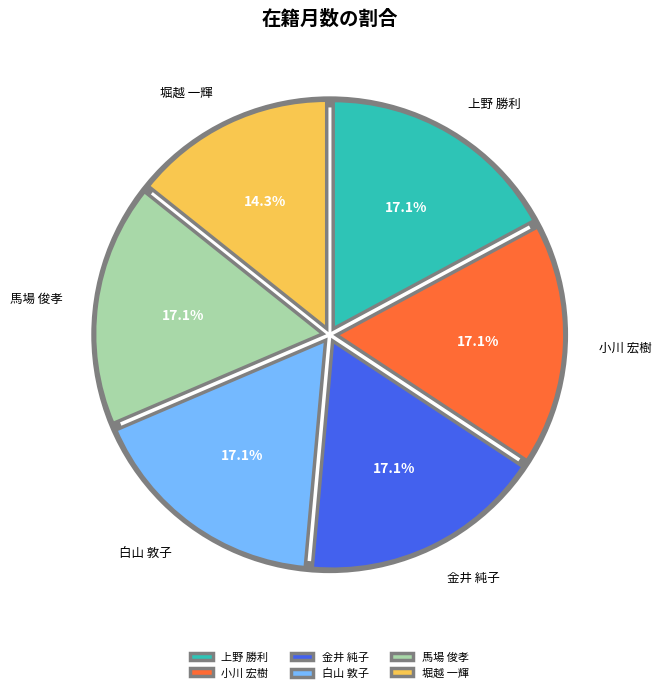

Does 白山 敦子 represent more than half of the total?

No